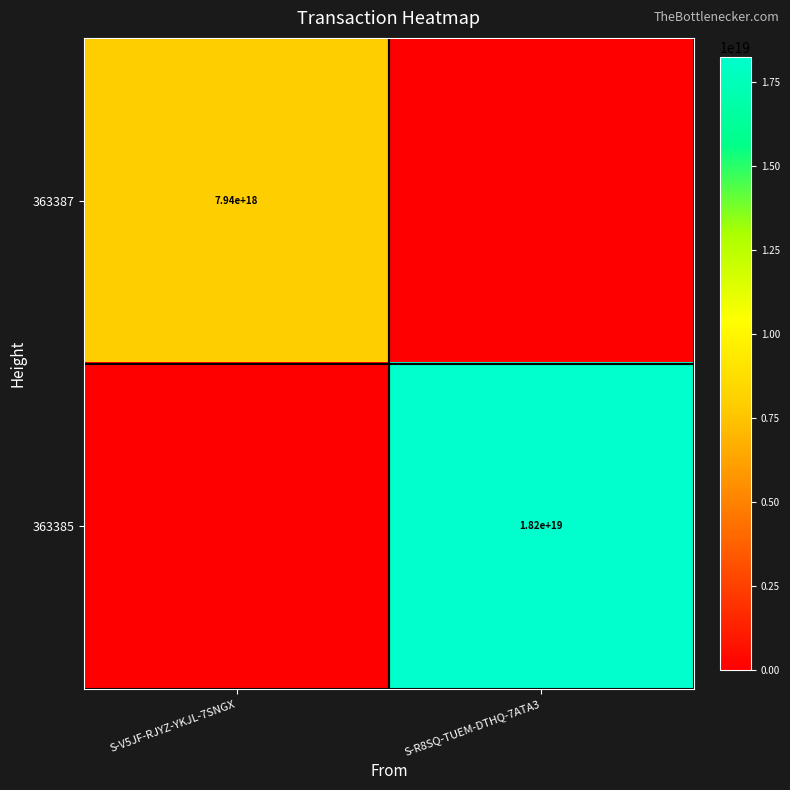

The 363387 series shows 7940000000000000000 at S-V5JF-RJYZ-YKJL-7SNGX. True or false?

True